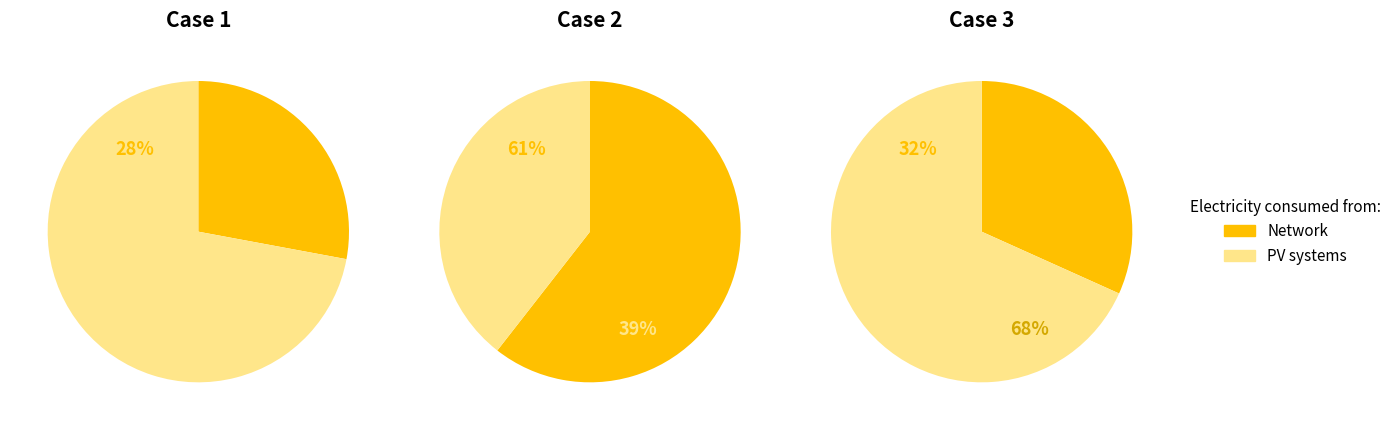

At 2, list the series in order from largest to smallest.

Network, PV systems